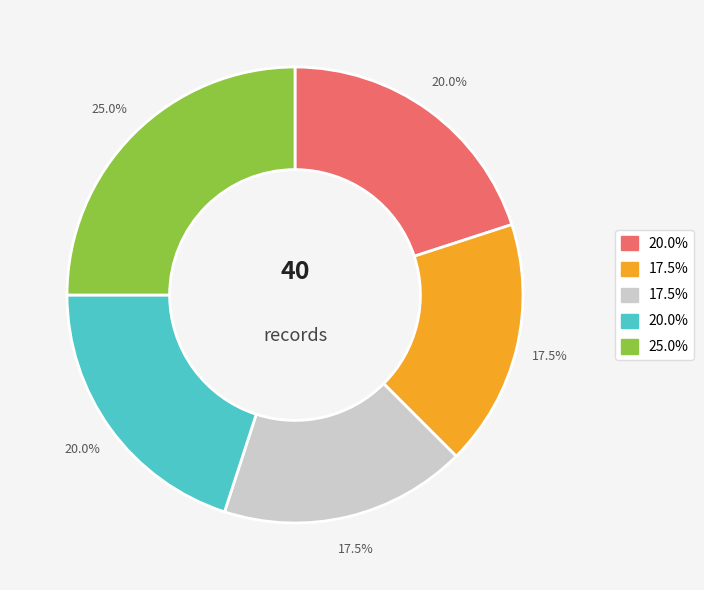

Is there any slice that represents more than half of the pie?

No